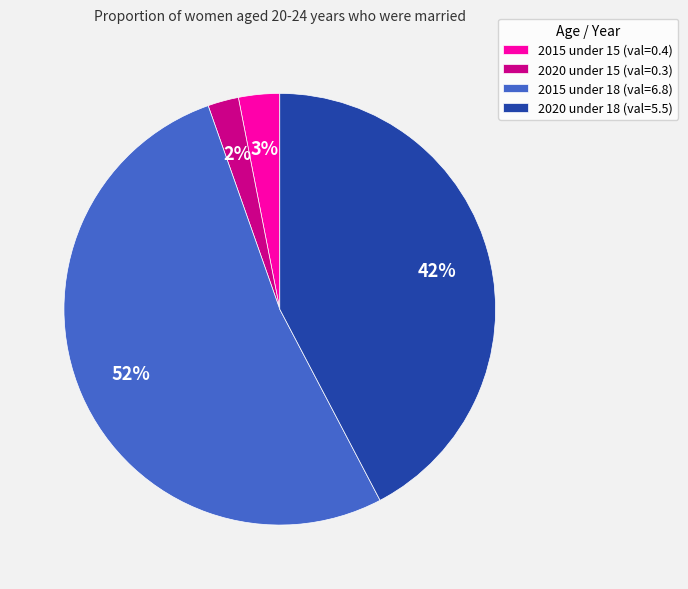

How many slices are in this pie chart?

4